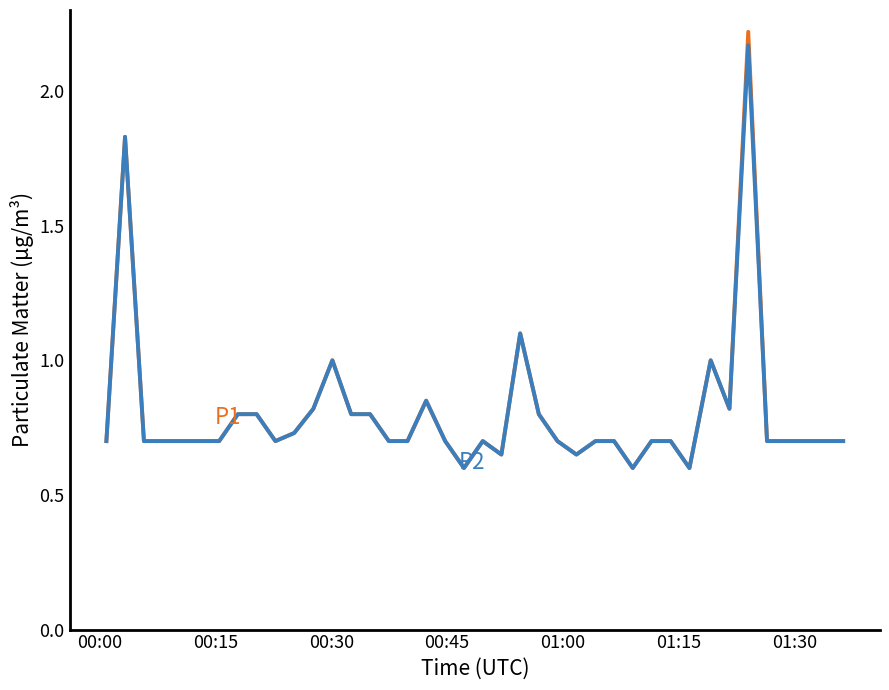

Does the chart display data point markers on the line(s)?

No